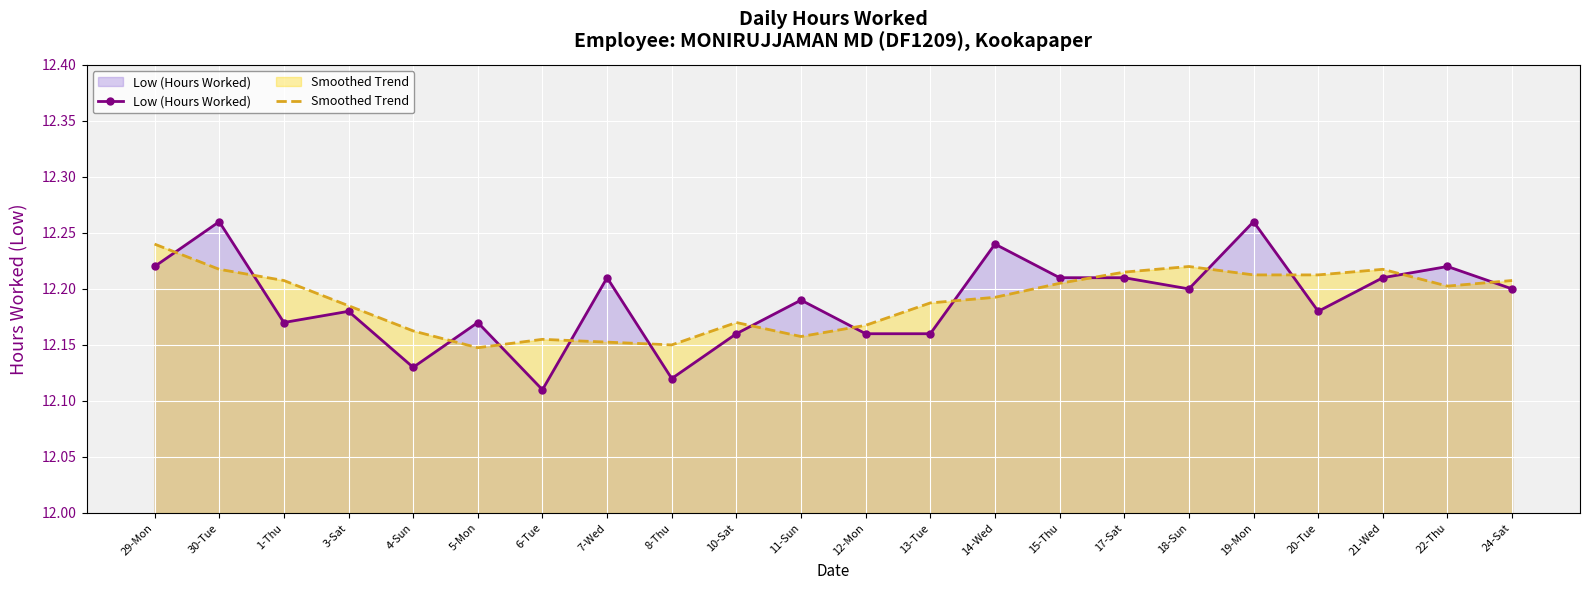

True or false: Smoothed Trend has a value of 19.0 at 10-Sat.

False